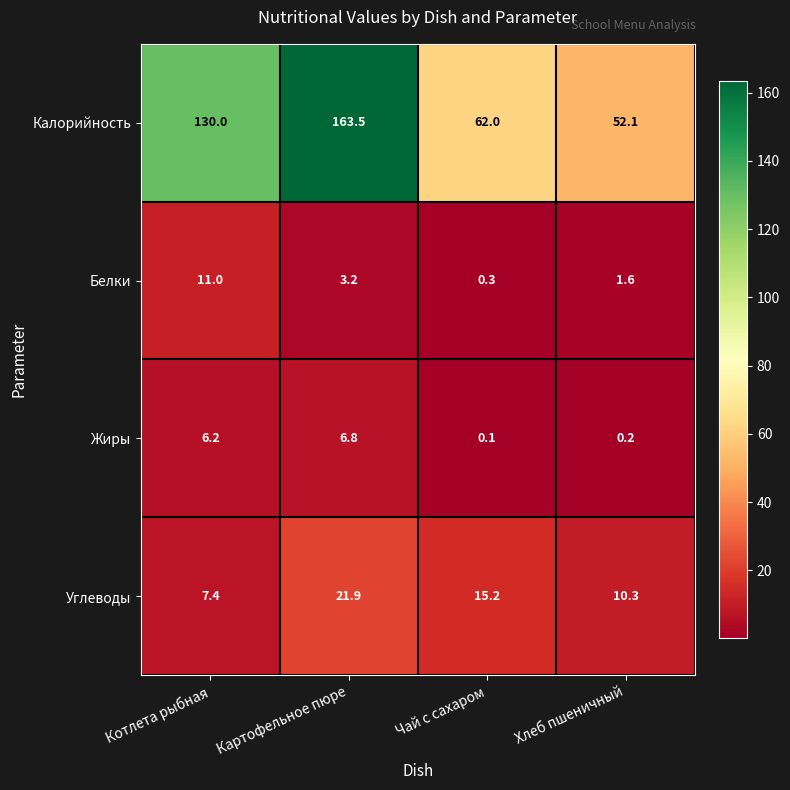

Which category has the lowest value across all series?

Чай с сахаром